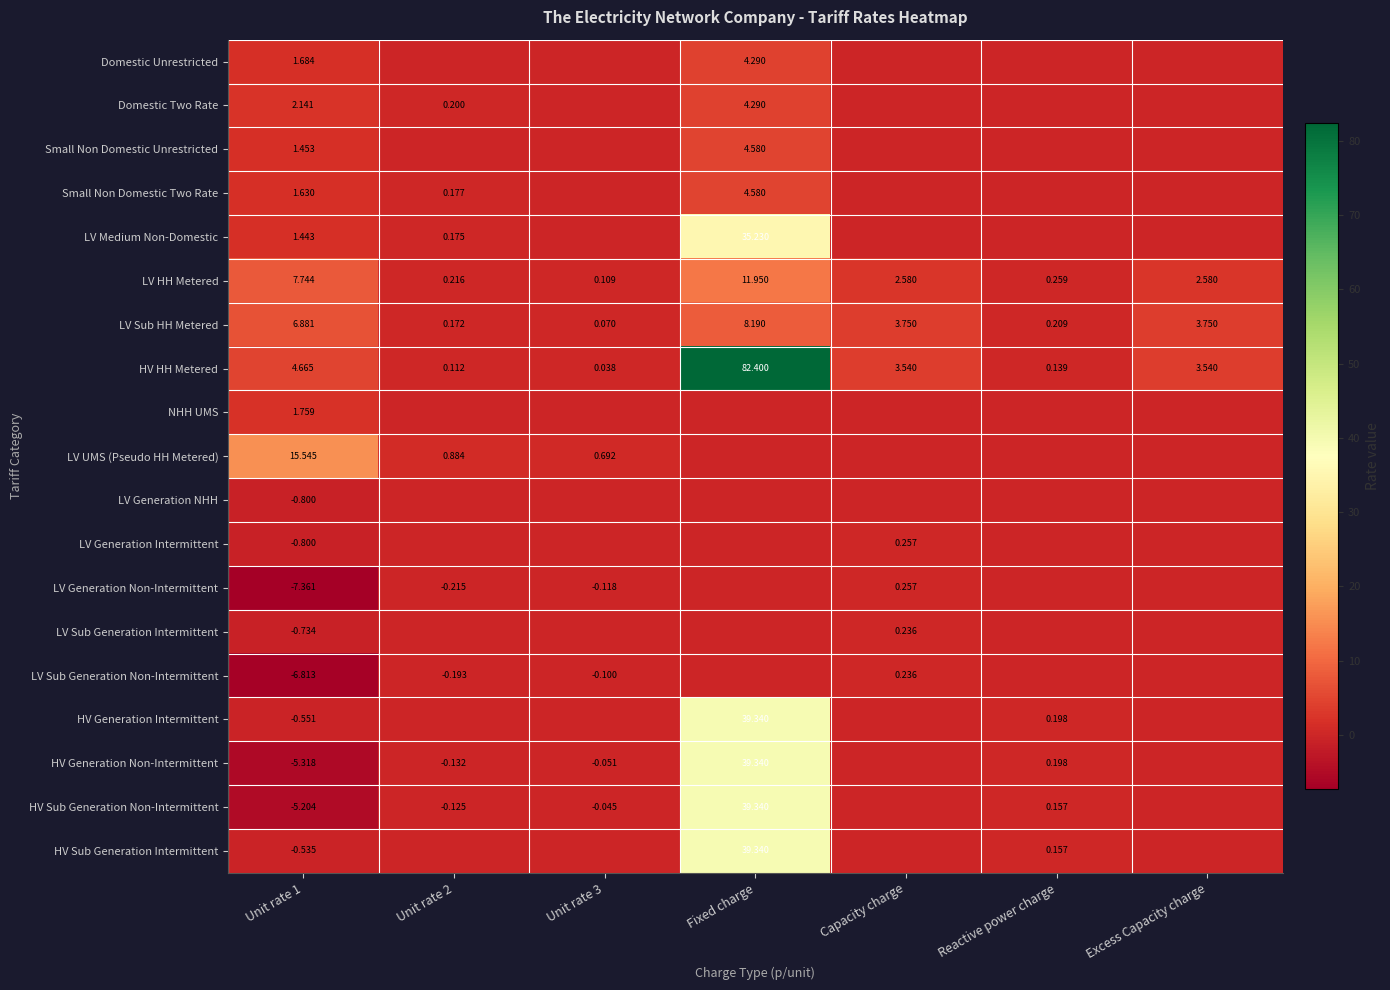

Is the value of Small Non Domestic Two Rate at Unit rate 1 greater than the value of HV HH Metered at Unit rate 3?

Yes